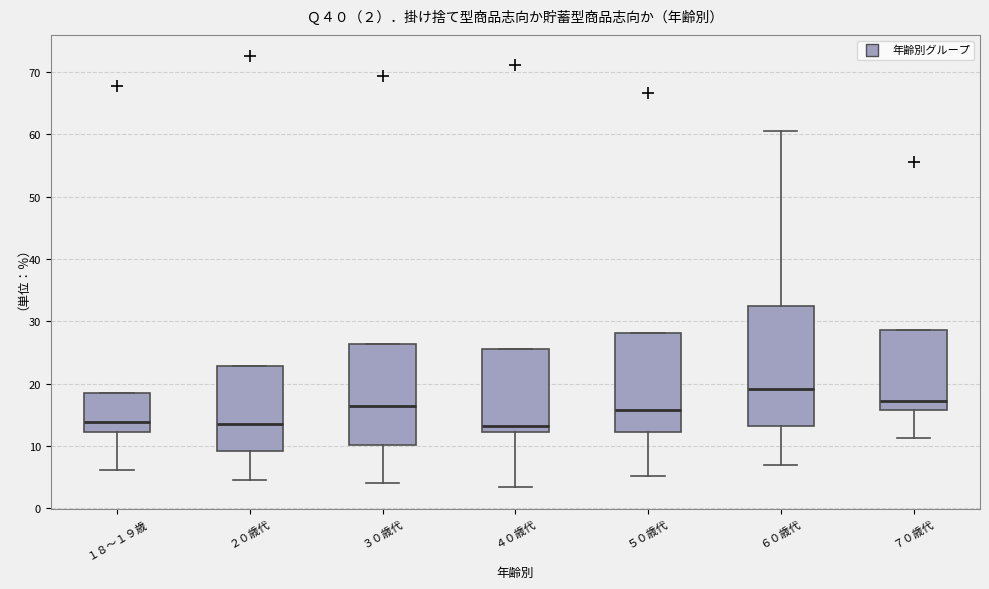

Which box has the highest median line?

６０歳代